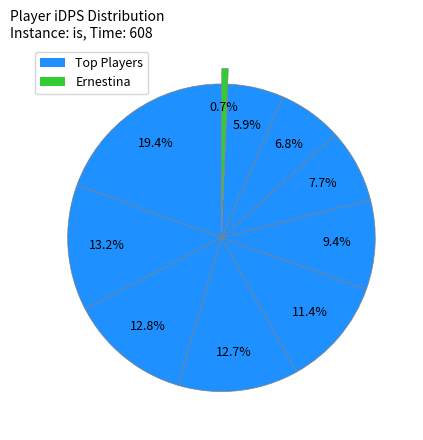

Which slice is the smallest?

Ernestina